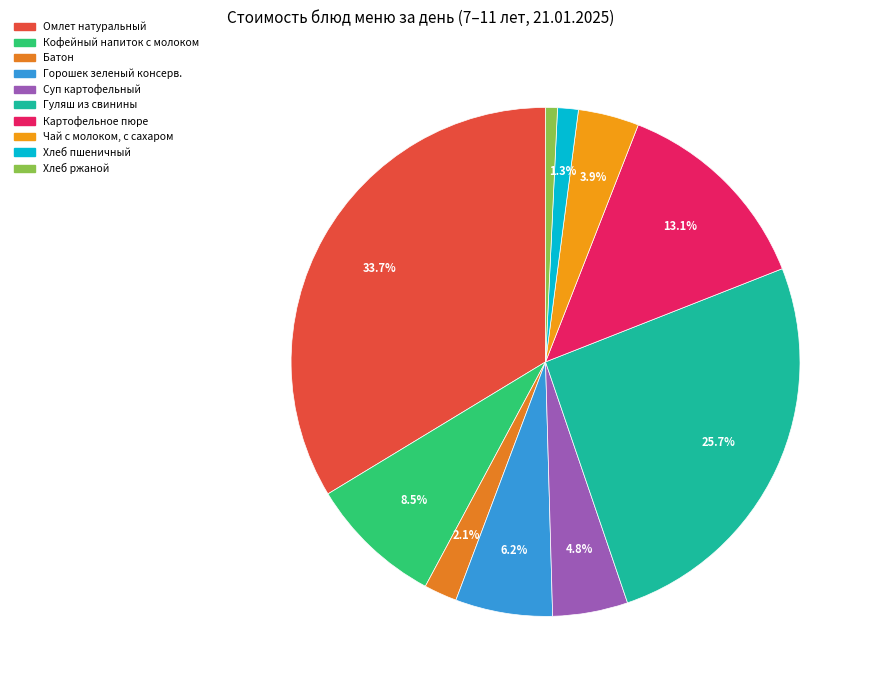

Count the number of slices in the pie.

10